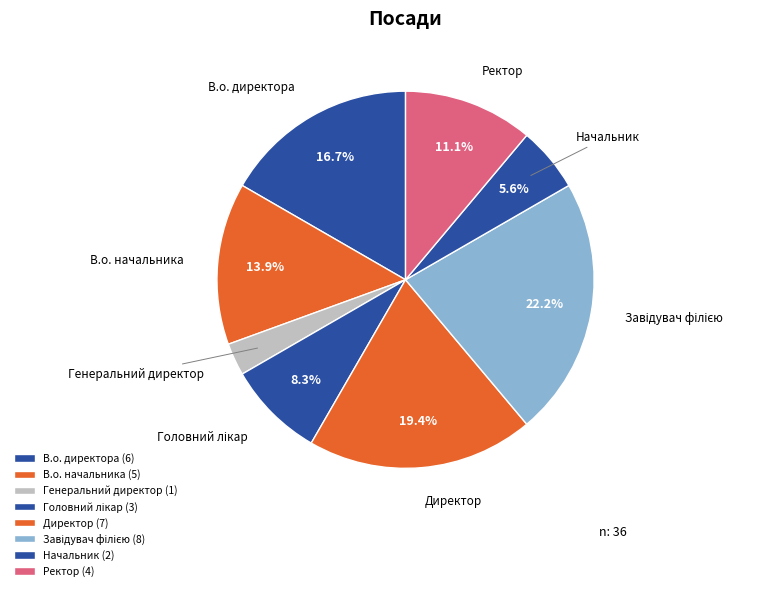

Which category has the smallest portion of the pie?

Генеральний директор